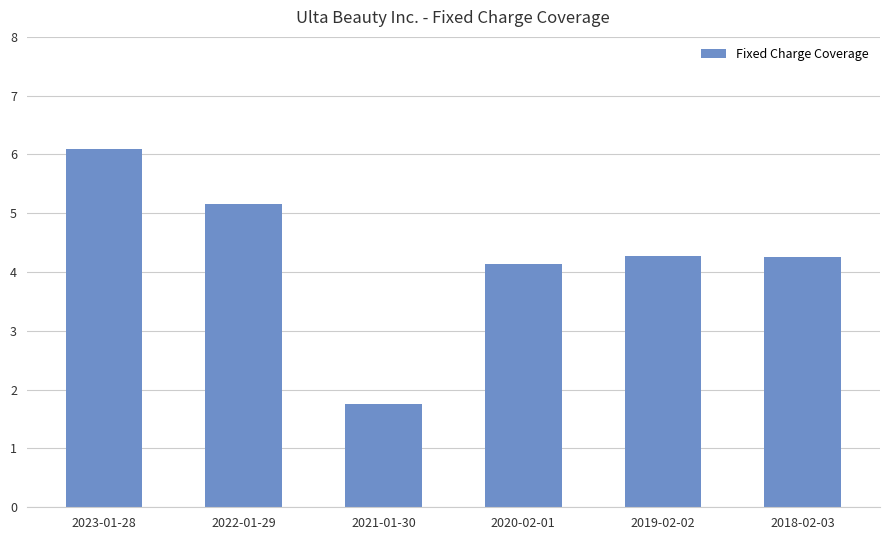

How many data points are less than 4?

1